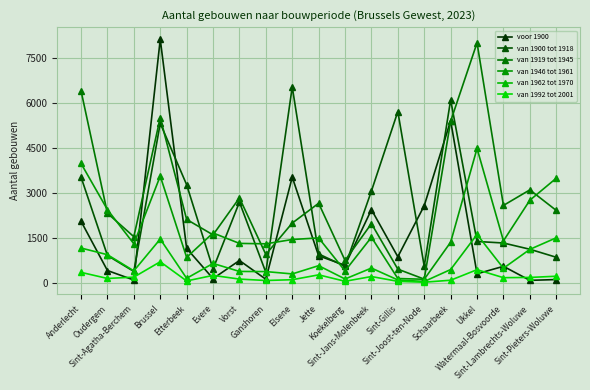

Between Vorst and Brussel, which is larger?

Brussel